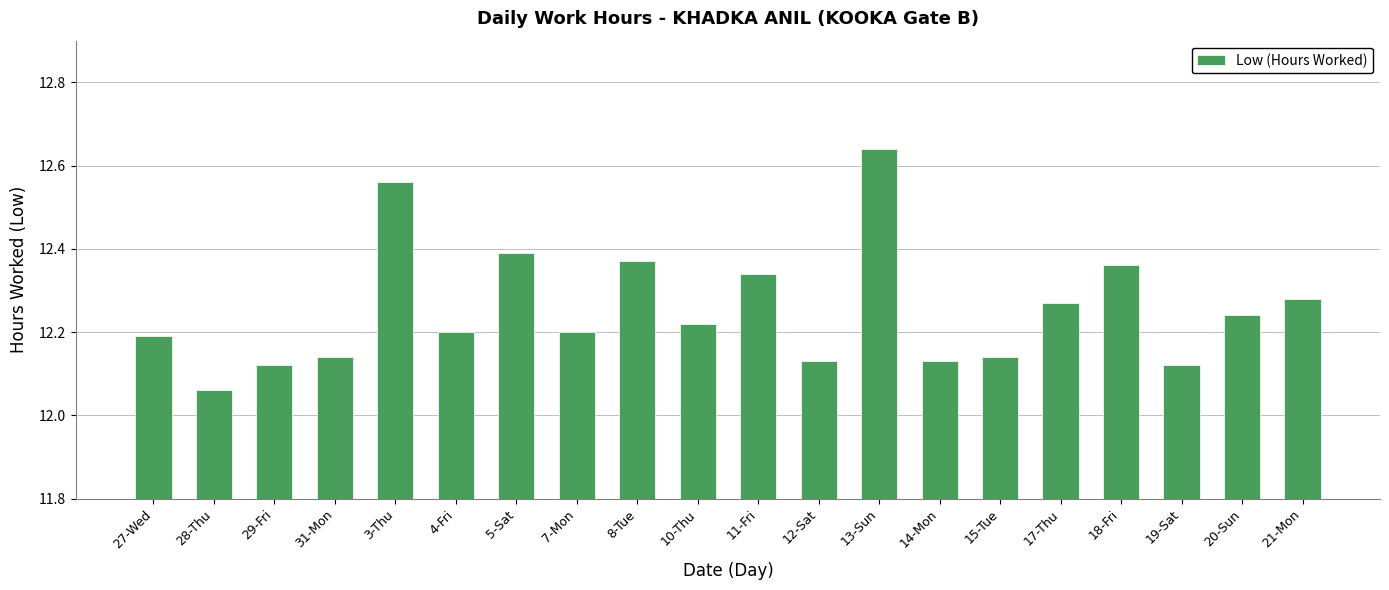

What position from the left is 8-Tue?

9